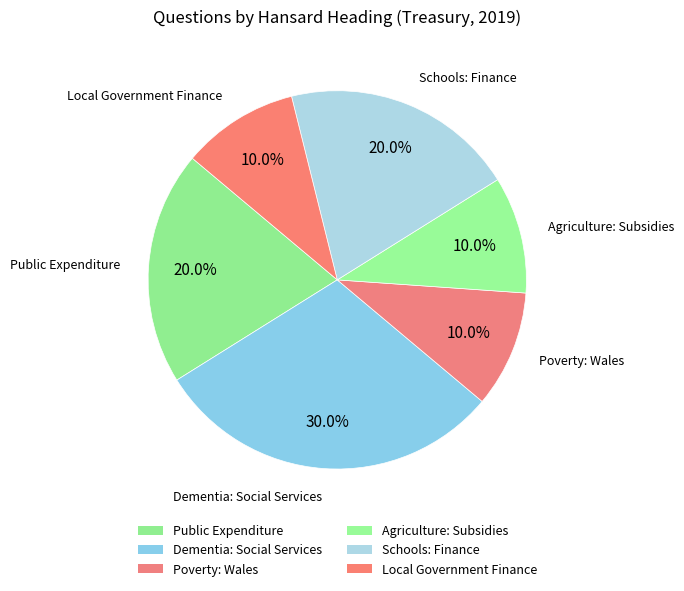

What is the smallest slice in the pie chart?

Poverty: Wales